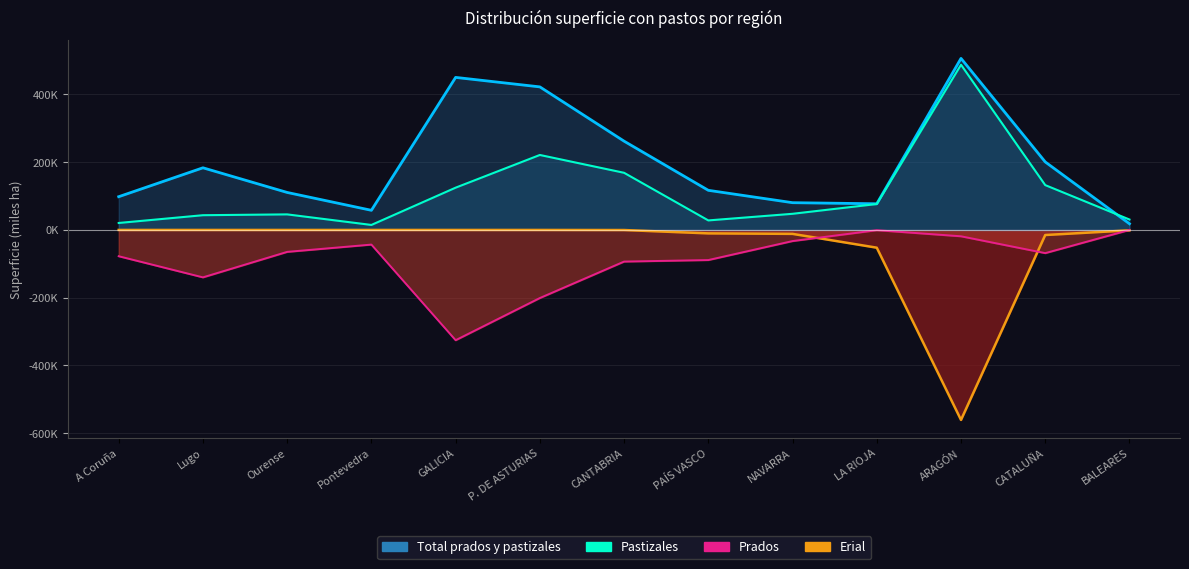

At which category is the sum across all series the highest?

P. DE ASTURIAS